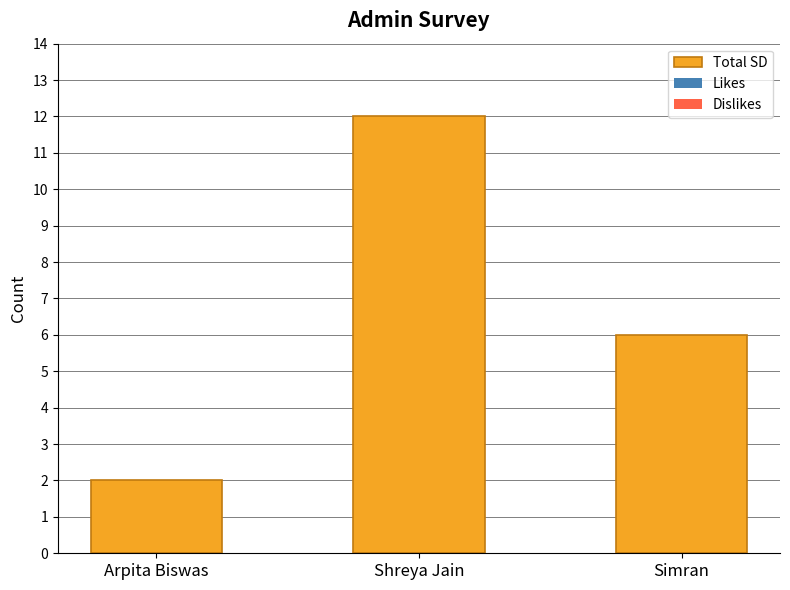

What is the ratio of the value at Simran to the value at Arpita Biswas?

3.0